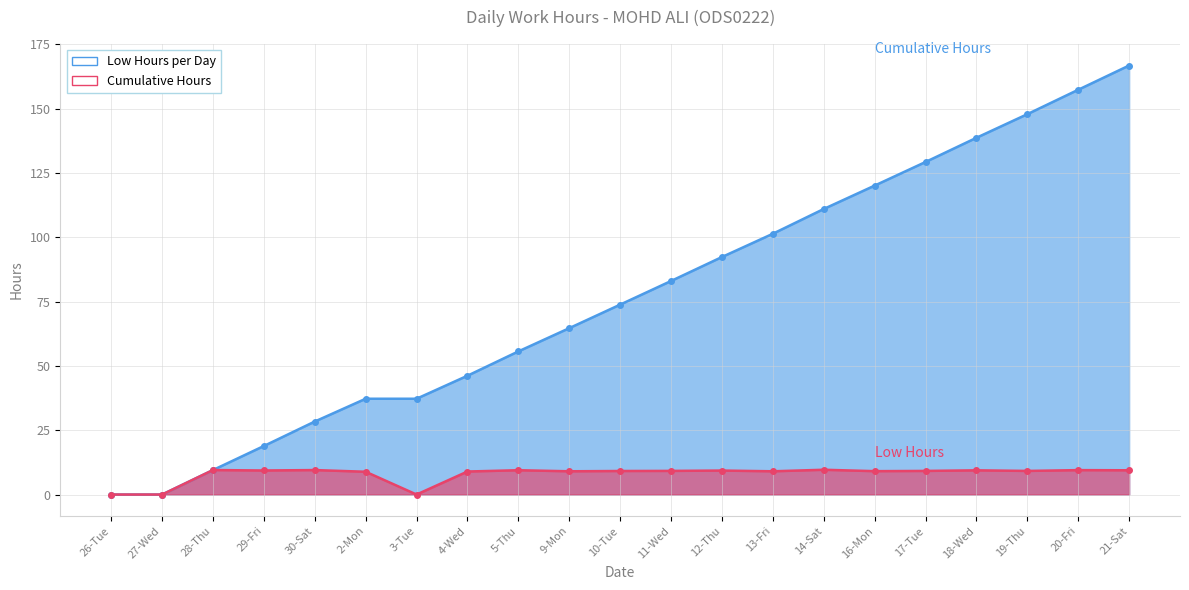

How many data points in Cumulative Hours are less than 73?

10